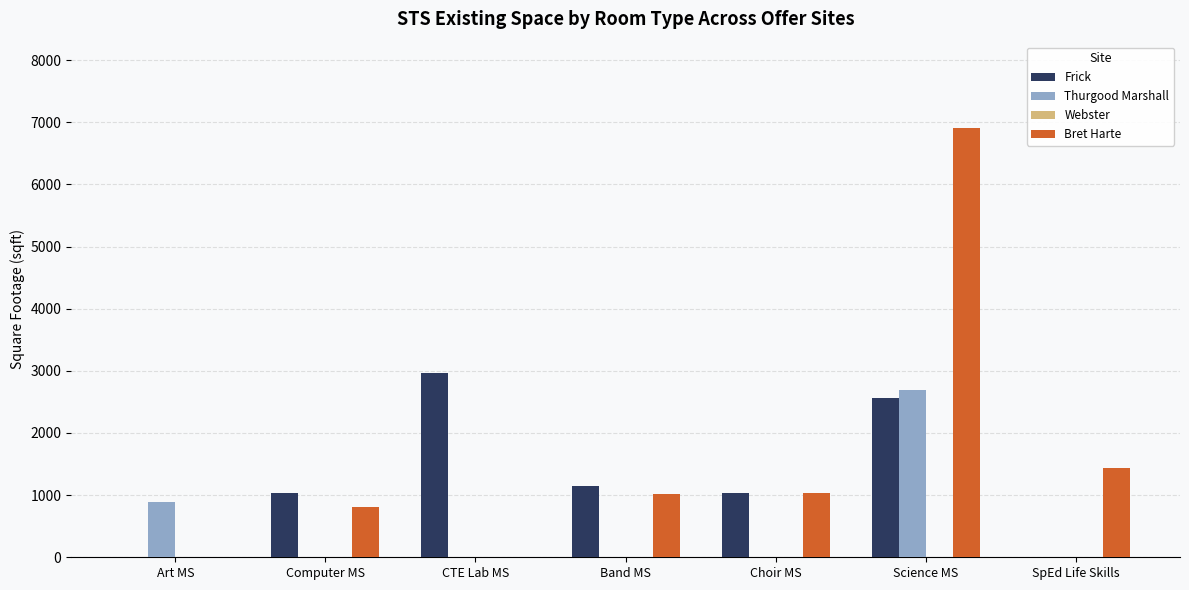

Count the number of categories in the chart.

7